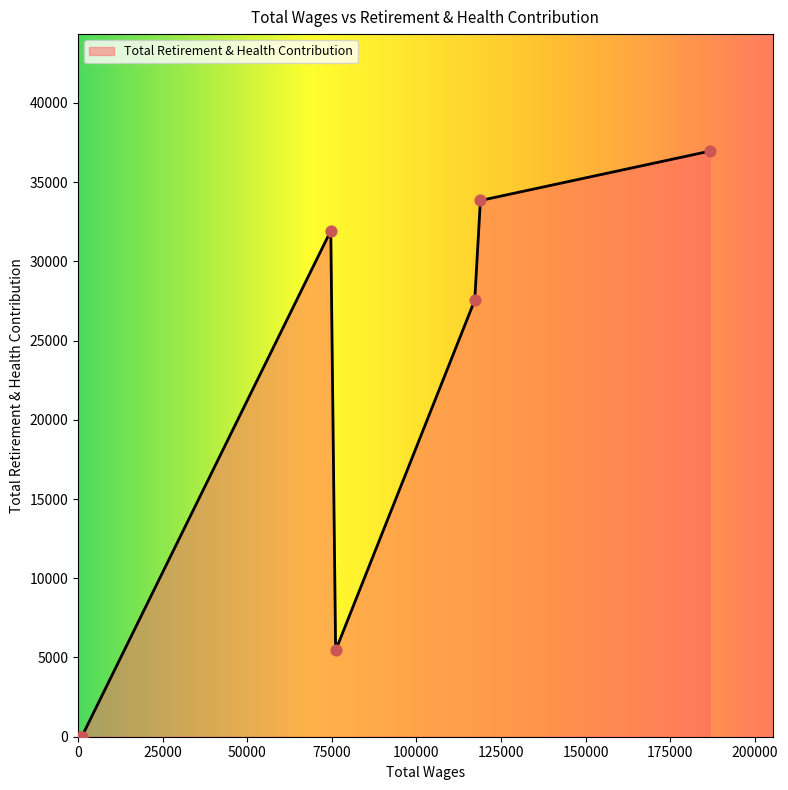

Between 1100.0 and 76123.0, which is larger?

76123.0